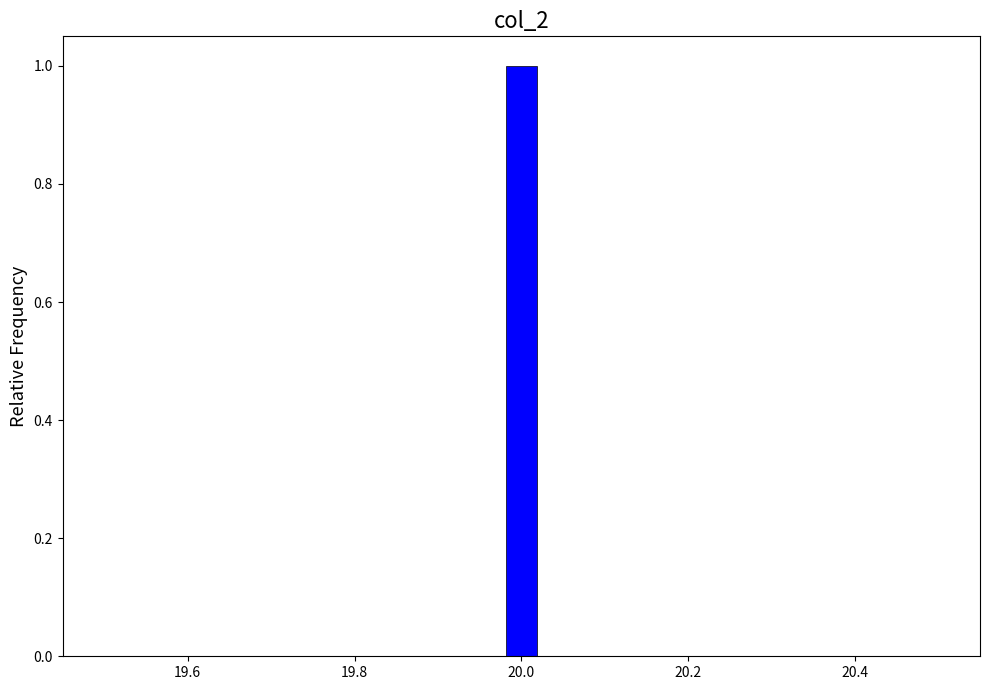

Around what value on the x-axis is the tallest bar? Give the approximate position of its centre, as read against the axis.

20.00